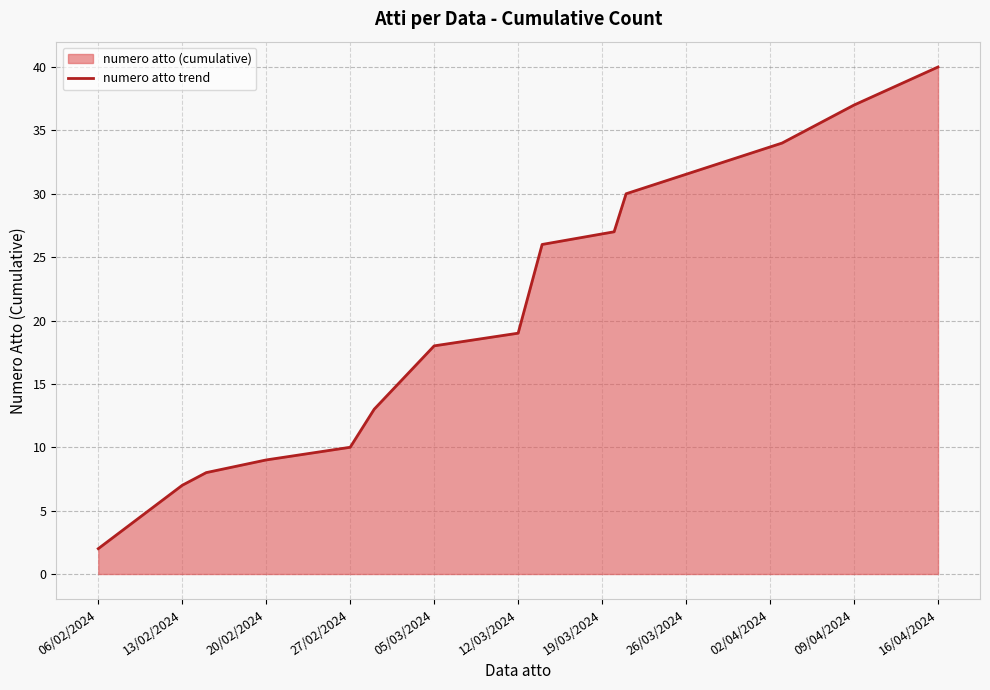

Approximately how many times larger is the value at 13/02/2024 compared to 12/03/2024?

0.4